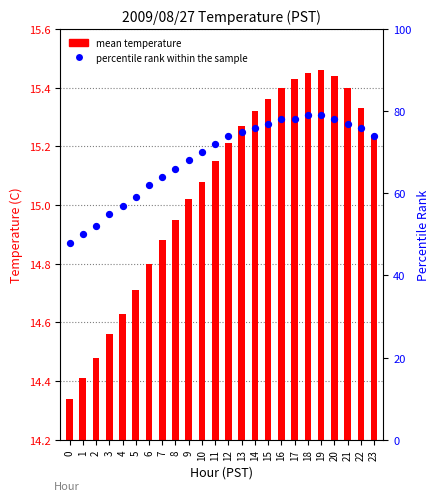

Between 10 and 14, which is larger?

14